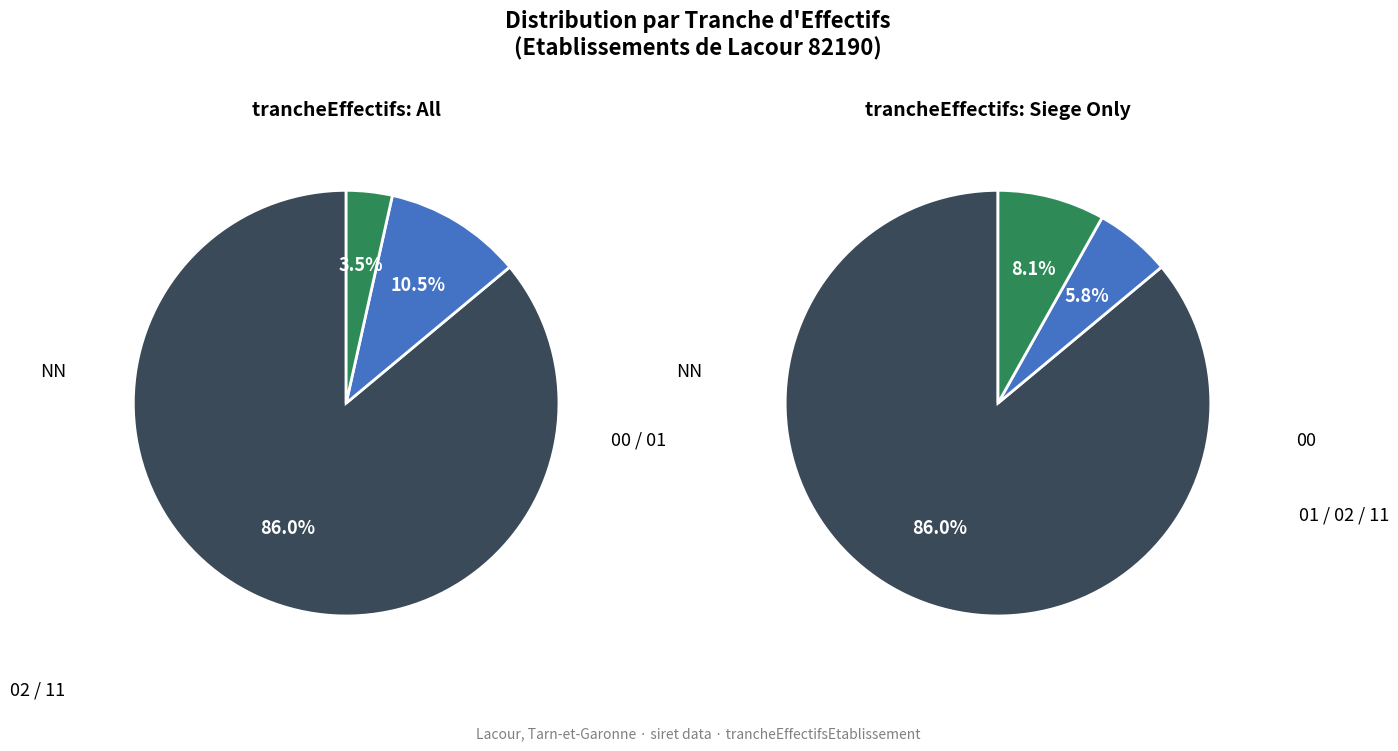

Which category has the smallest portion of the pie?

11